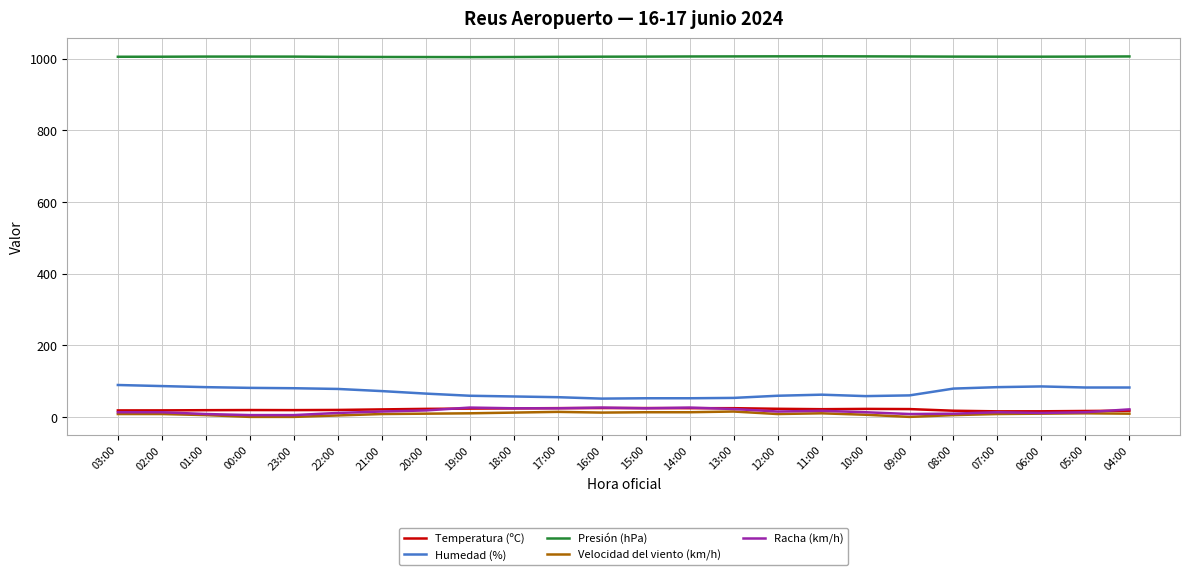

True or false: Presión (hPa) and Racha (km/h) intersect in this chart.

False